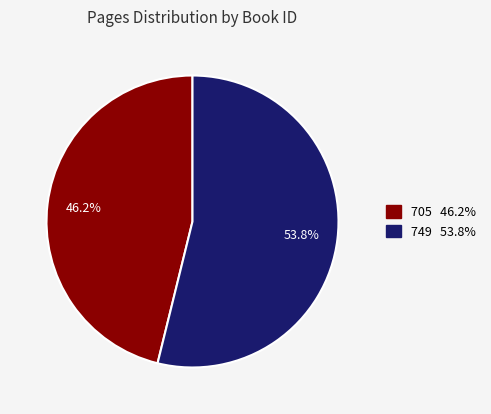

To the nearest percent, what portion does 749 represent?

54%